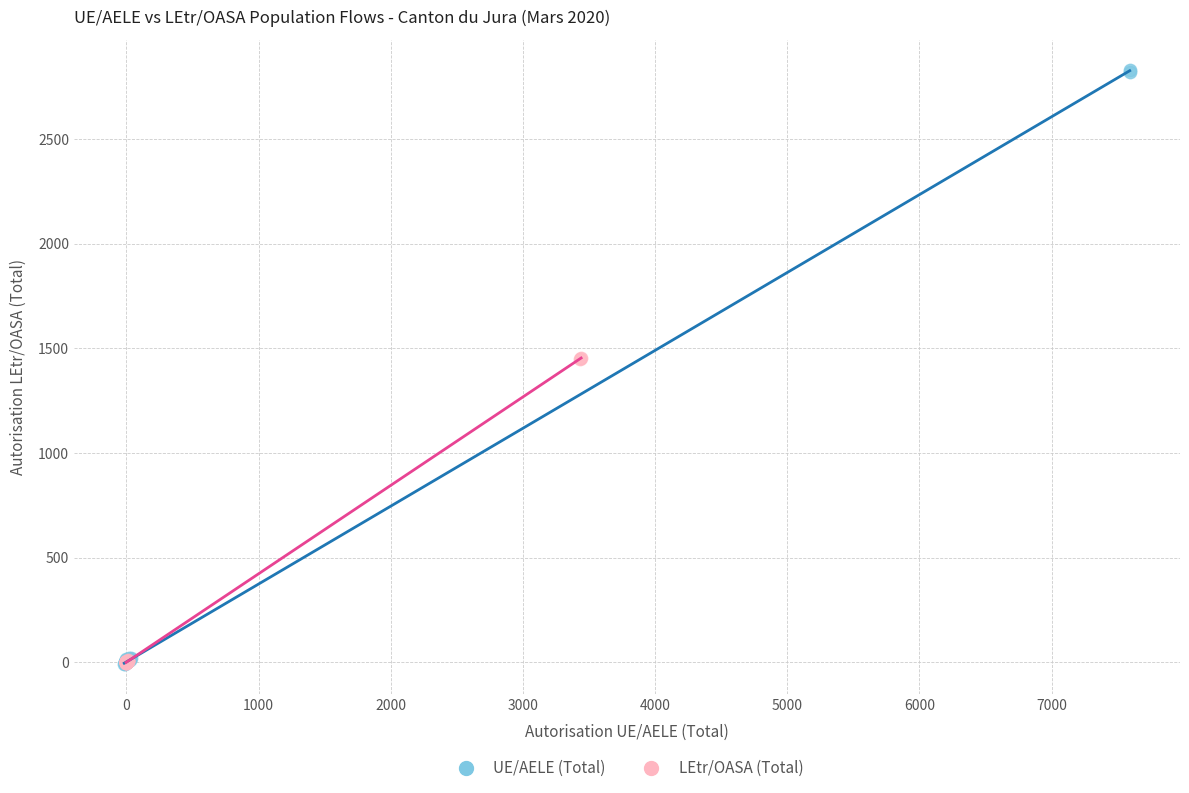

Which series reaches the maximum Y coordinate?

UE/AELE (Total)